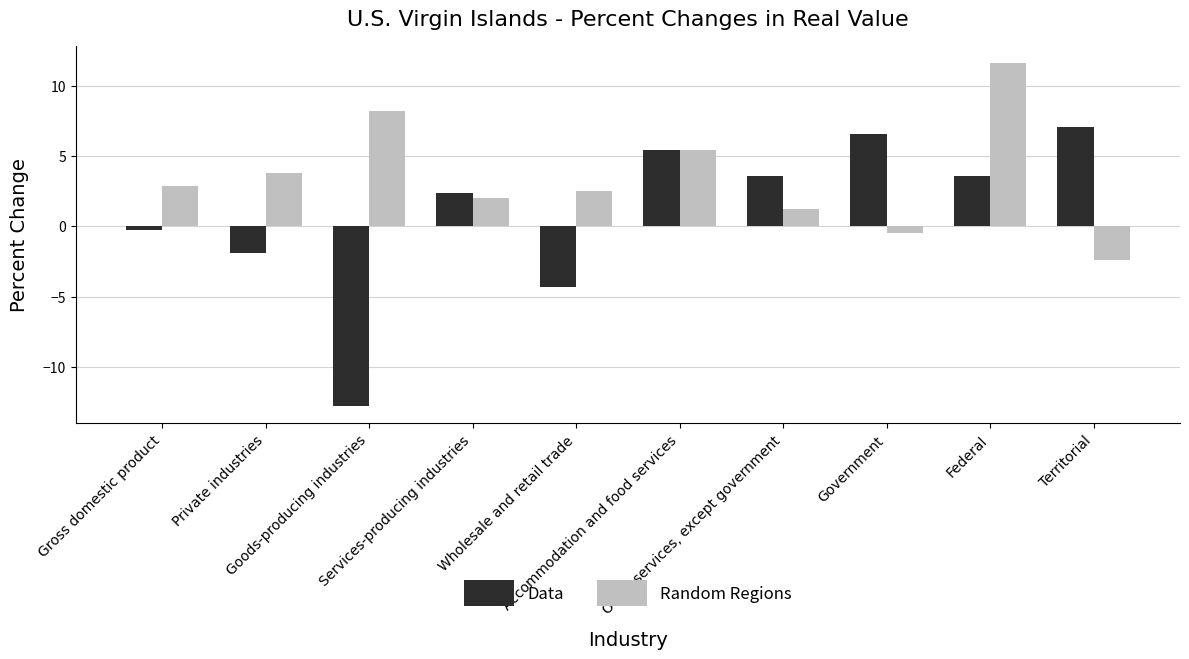

At how many categories does at least one series exceed 10?

1